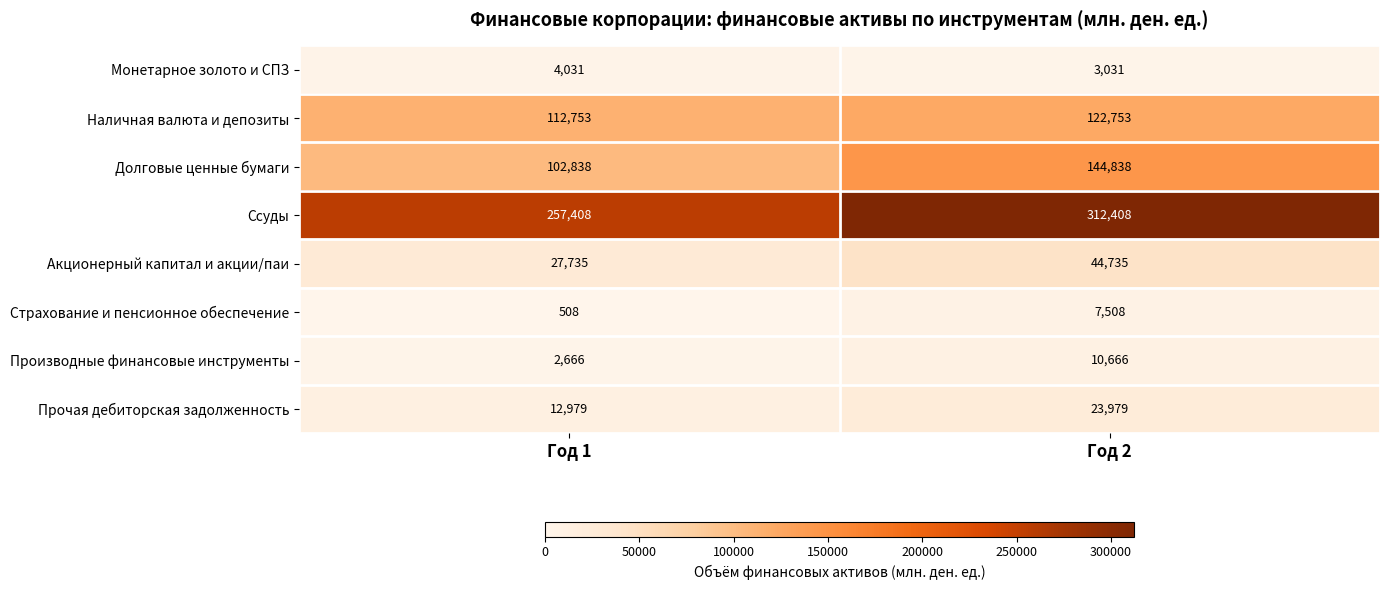

What is the difference between the Наличная валюта и депозиты values at Год 1 and Год 2?

10000